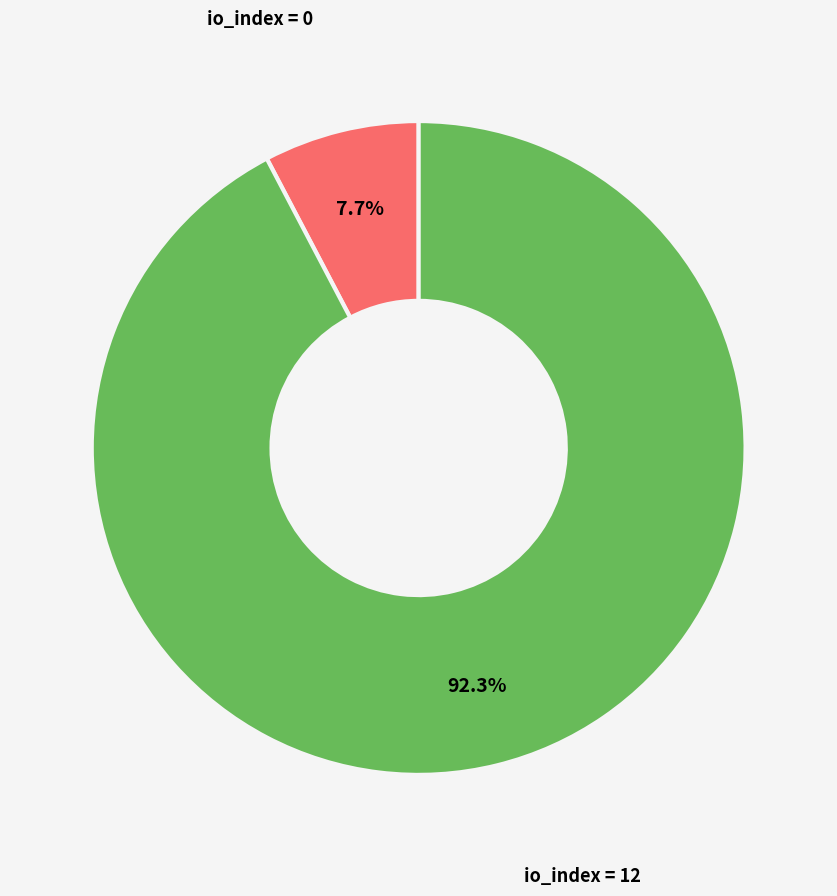

Is there any slice that represents more than half of the pie?

Yes